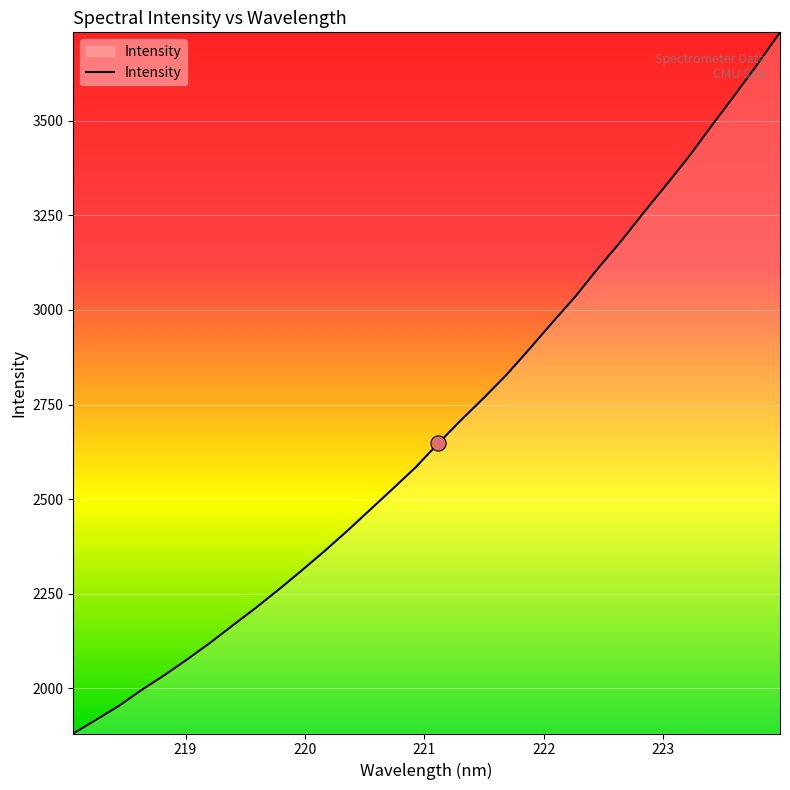

What is the smallest value displayed?

1880.7